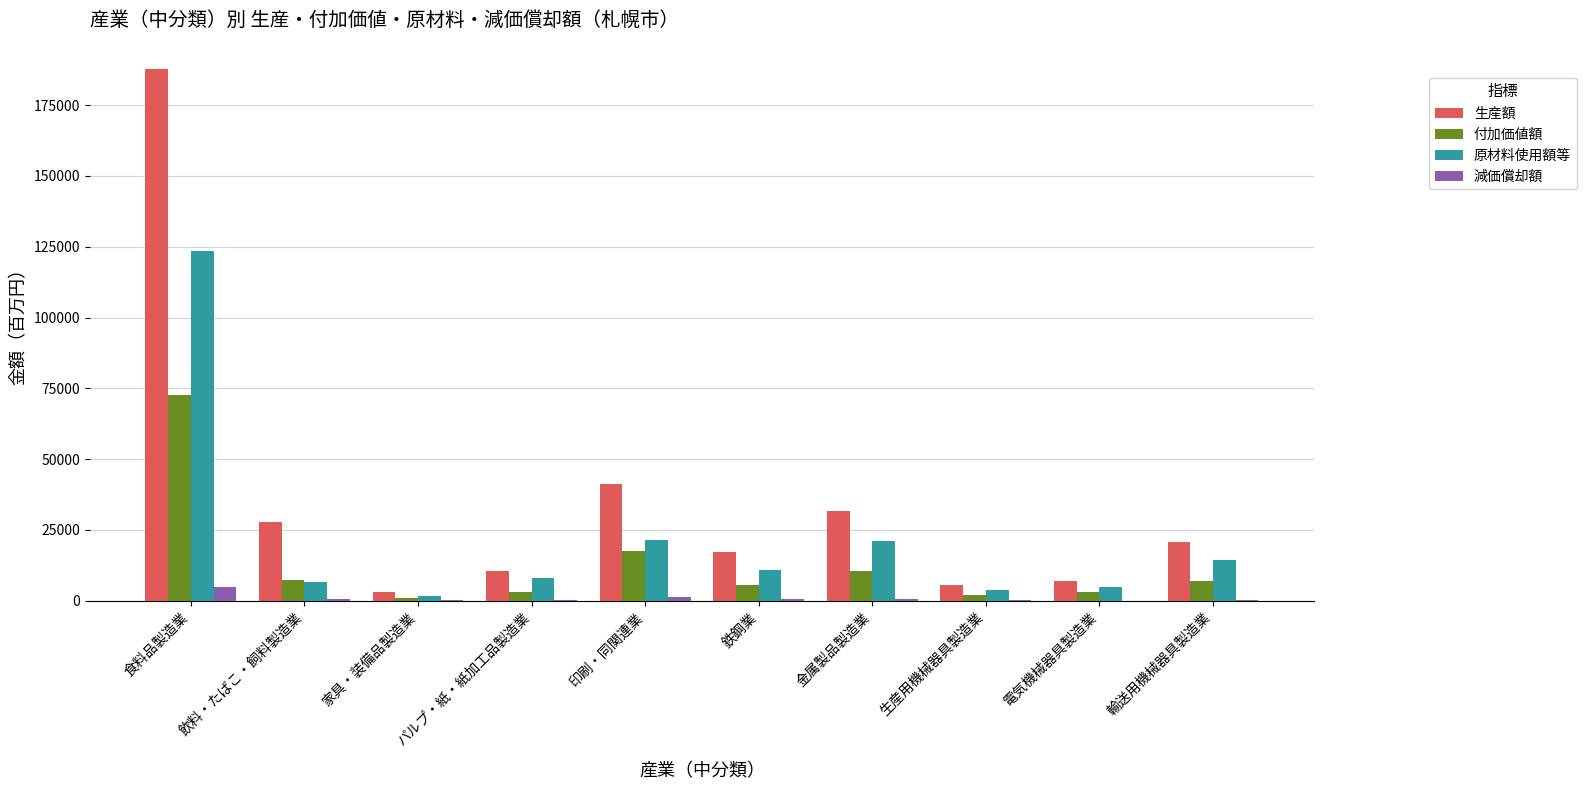

What is the sum of all 減価償却額 values?

9316